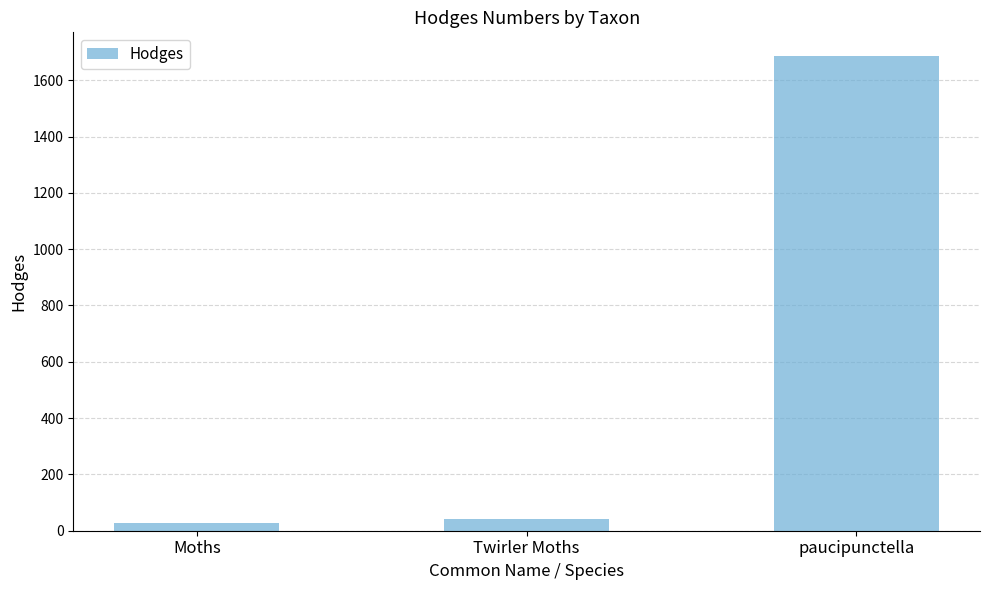

What is the change in value from Moths to Twirler Moths?

+13.1